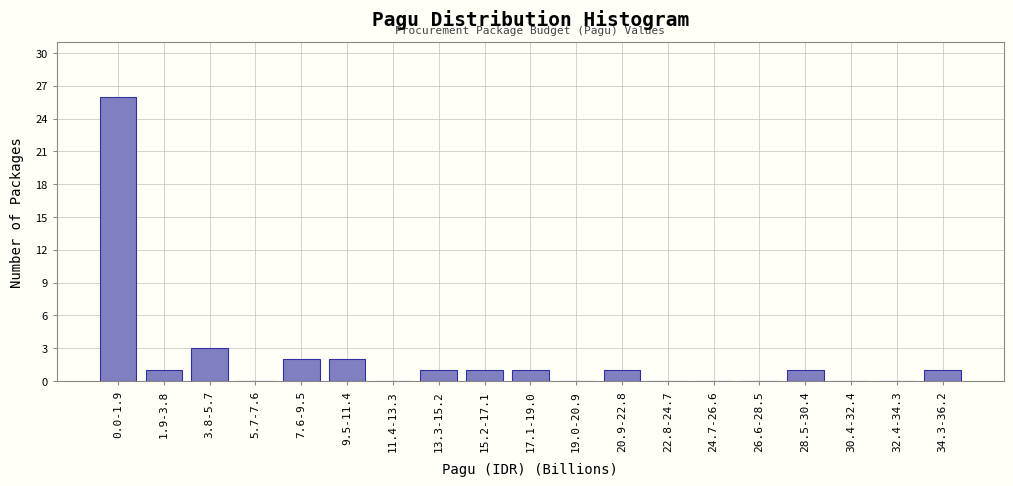

Reading left to right, list all the values displayed in this chart.

0.0-1.9=26	1.9-3.8=1	3.8-5.7=3	5.7-7.6=0	7.6-9.5=2	9.5-11.4=2	11.4-13.3=0	13.3-15.2=1	15.2-17.1=1	17.1-19.0=1	19.0-20.9=0	20.9-22.8=1	22.8-24.7=0	24.7-26.6=0	26.6-28.5=0	28.5-30.4=1	30.4-32.4=0	32.4-34.3=0	34.3-36.2=1